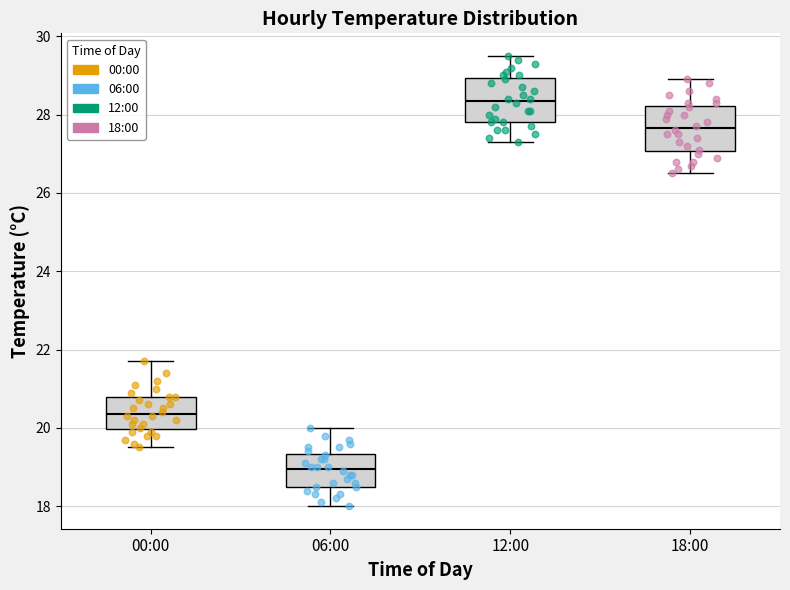

Which box's median line is the highest?

12:00